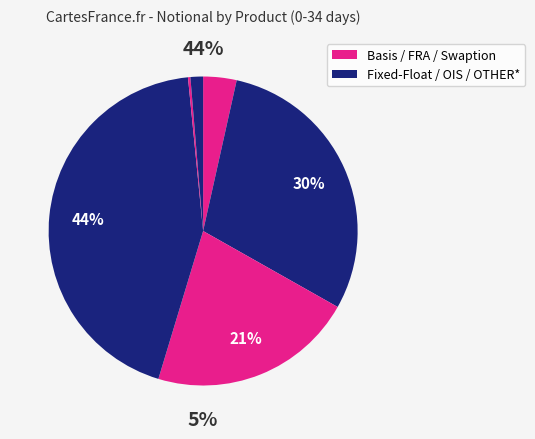

Which slice is the smallest?

Swaption